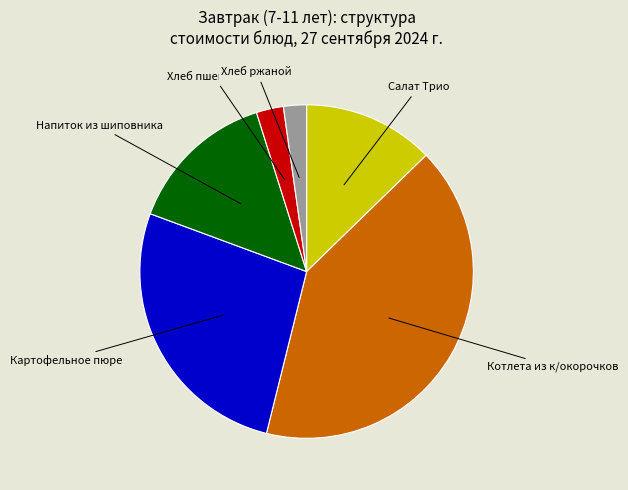

Is there any slice that represents more than half of the pie?

No